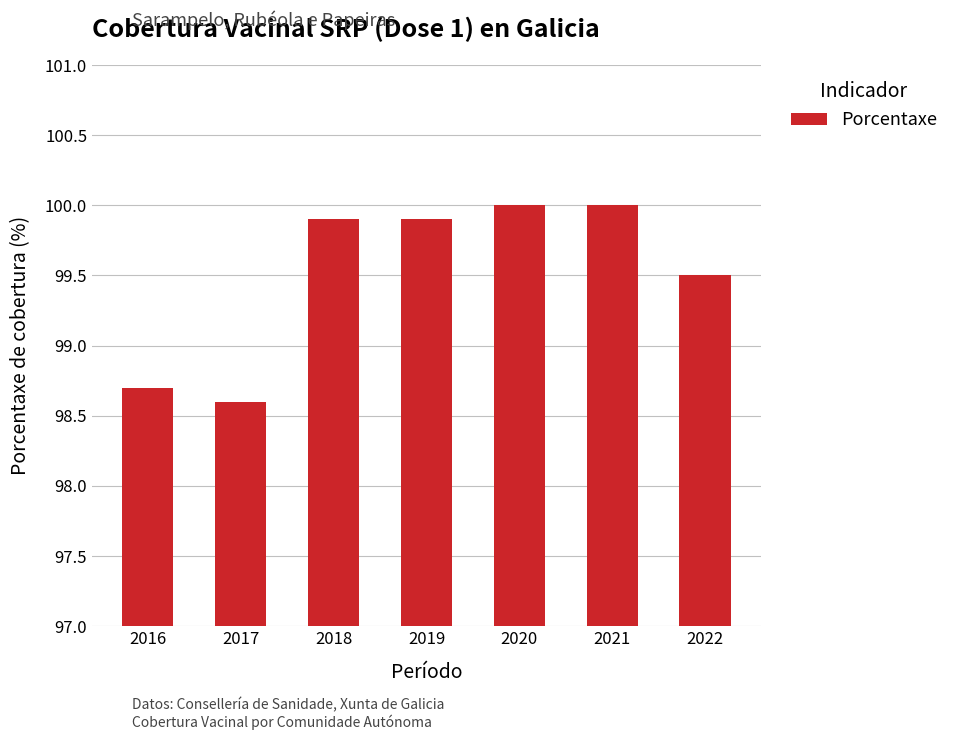

At which label does the data first exceed 99?

2018